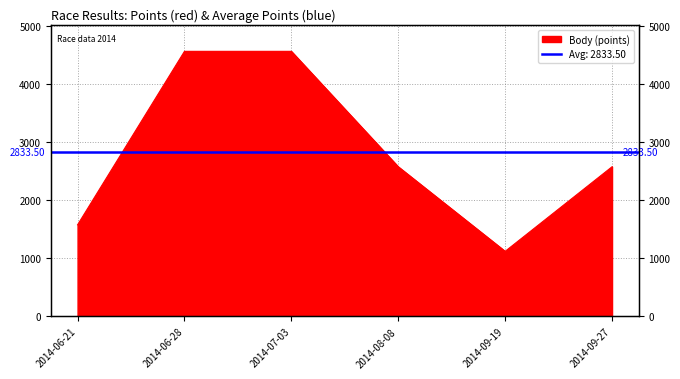

Is it true that the value at 2014-07-03 is 4570?

True